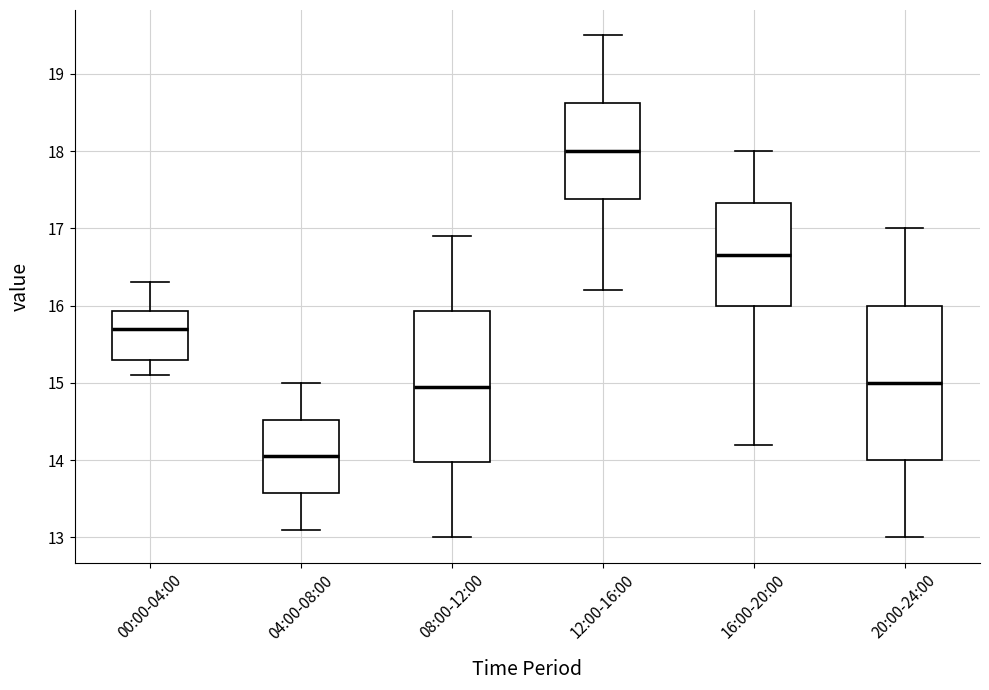

Reading left to right, transcribe this box plot: for each box, give where its median line is, the range the box spans, and where its two whiskers end, as read against the y-axis. The values are not printed on the chart, so give them approximately, as read against the axis.

00:00-04:00: median 15.7, box 15.3 to 15.9, whiskers 15.1 to 16.3
04:00-08:00: median 14.1, box 13.6 to 14.5, whiskers 13.1 to 15.0
08:00-12:00: median 15.0, box 14.0 to 15.9, whiskers 13.0 to 16.9
12:00-16:00: median 18.0, box 17.4 to 18.6, whiskers 16.2 to 19.5
16:00-20:00: median 16.7, box 16.0 to 17.3, whiskers 14.2 to 18.0
20:00-24:00: median 15.0, box 14.0 to 16.0, whiskers 13.0 to 17.0